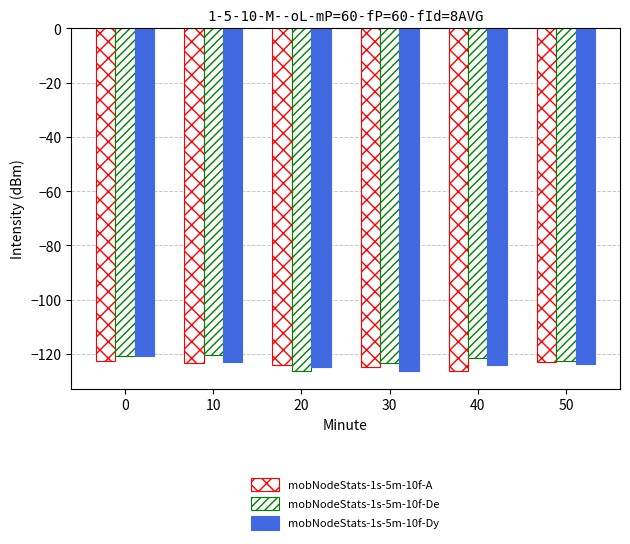

The value of mobNodeStats-1s-5m-10f-De at 40 is -218.3. True or false?

False